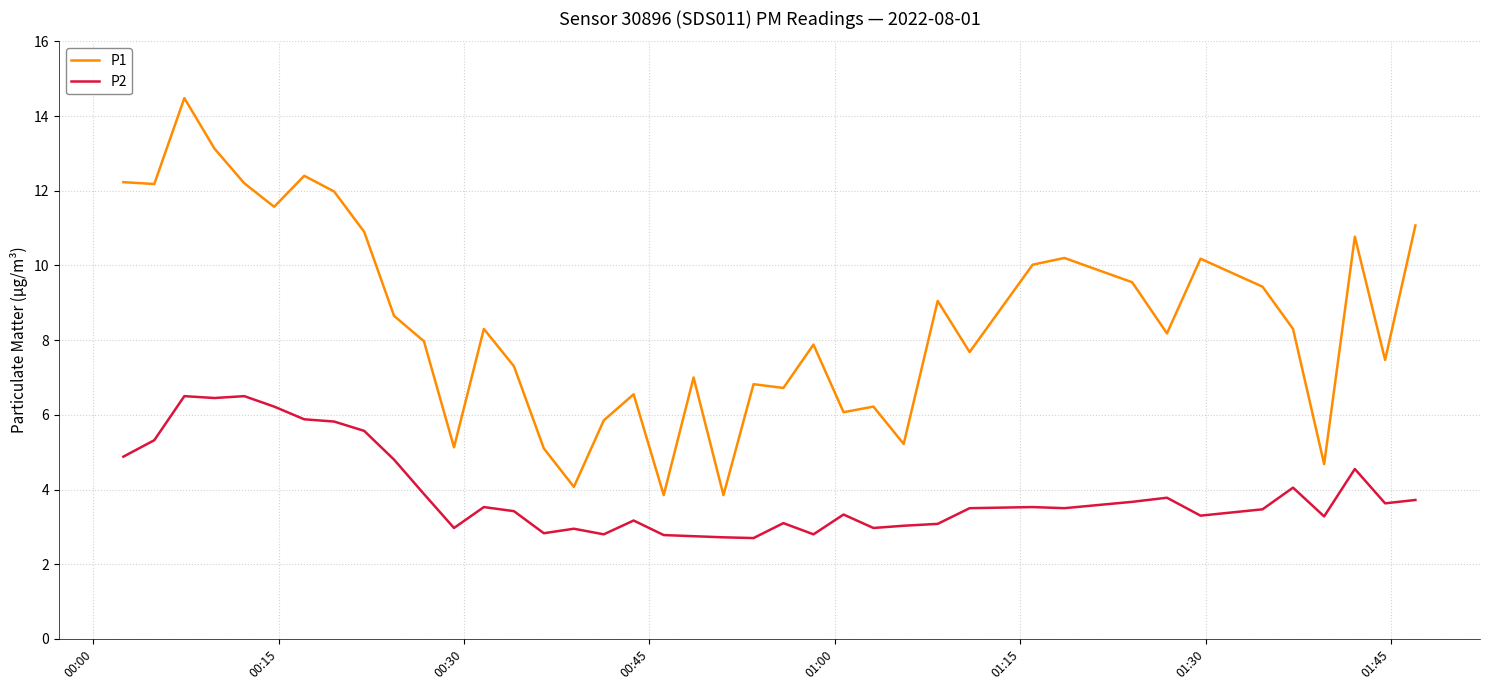

List the series in order of their peak value, lowest first.

P2, P1